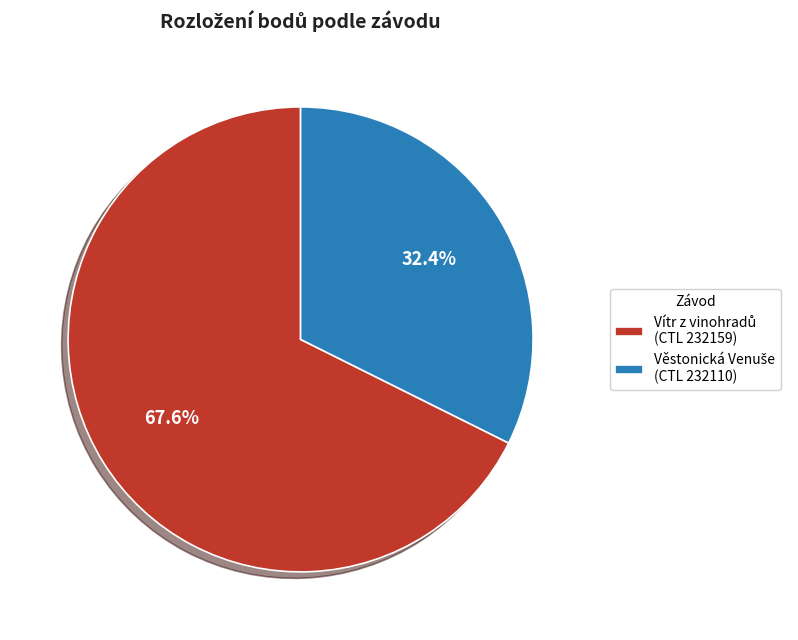

Does any single category account for the majority?

Yes